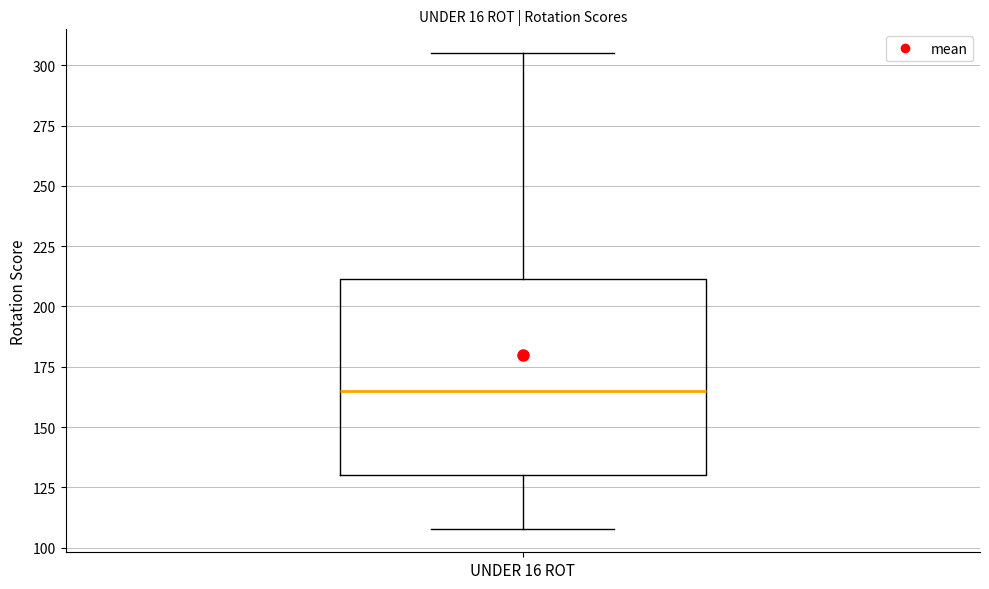

Where is the lower edge of the box for UNDER 16 ROT on the y-axis? The values are not printed on the chart, so give them approximately, as read against the axis.

130